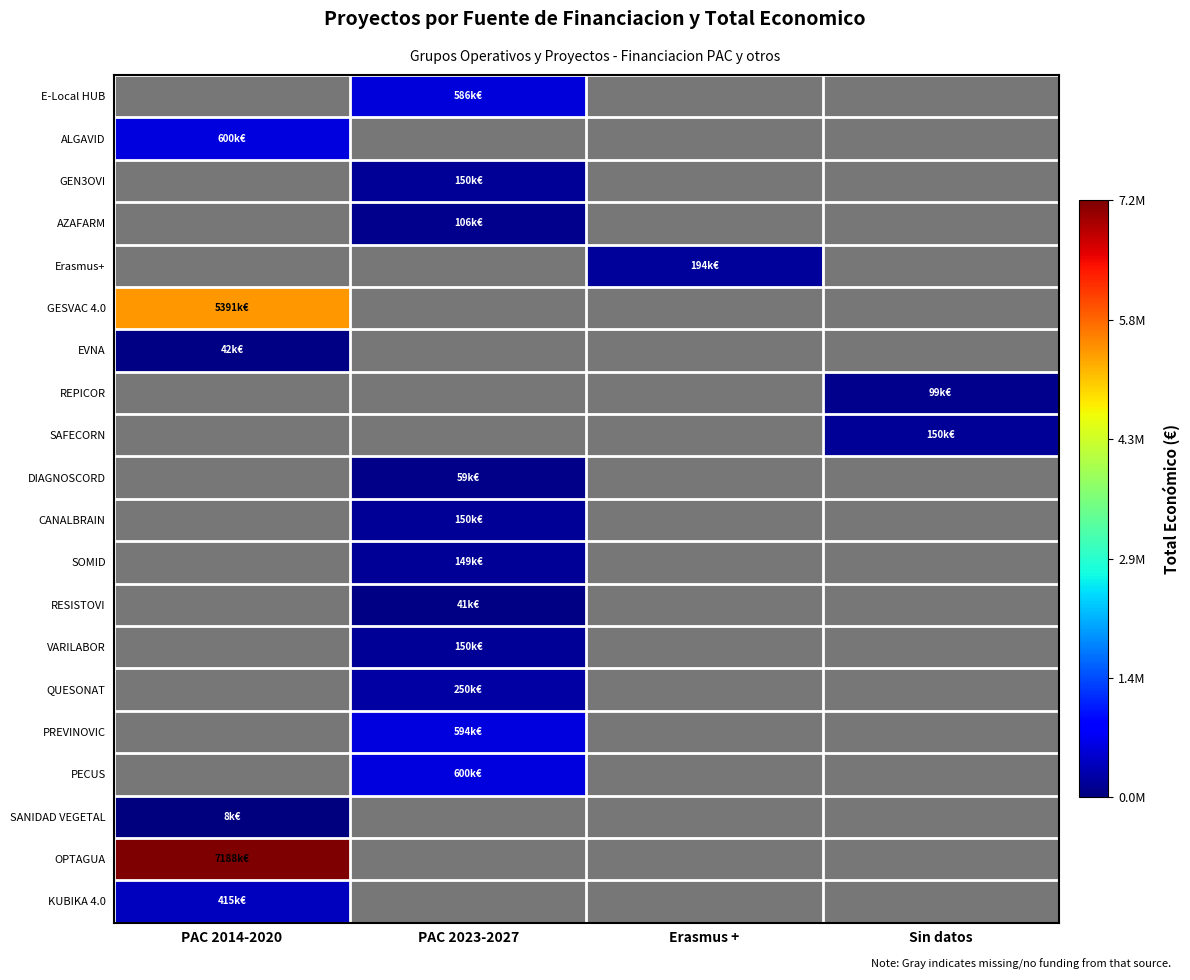

Is the value of PECUS at PAC 2023-2027 greater than the value of PREVINOVIC at Erasmus +?

No